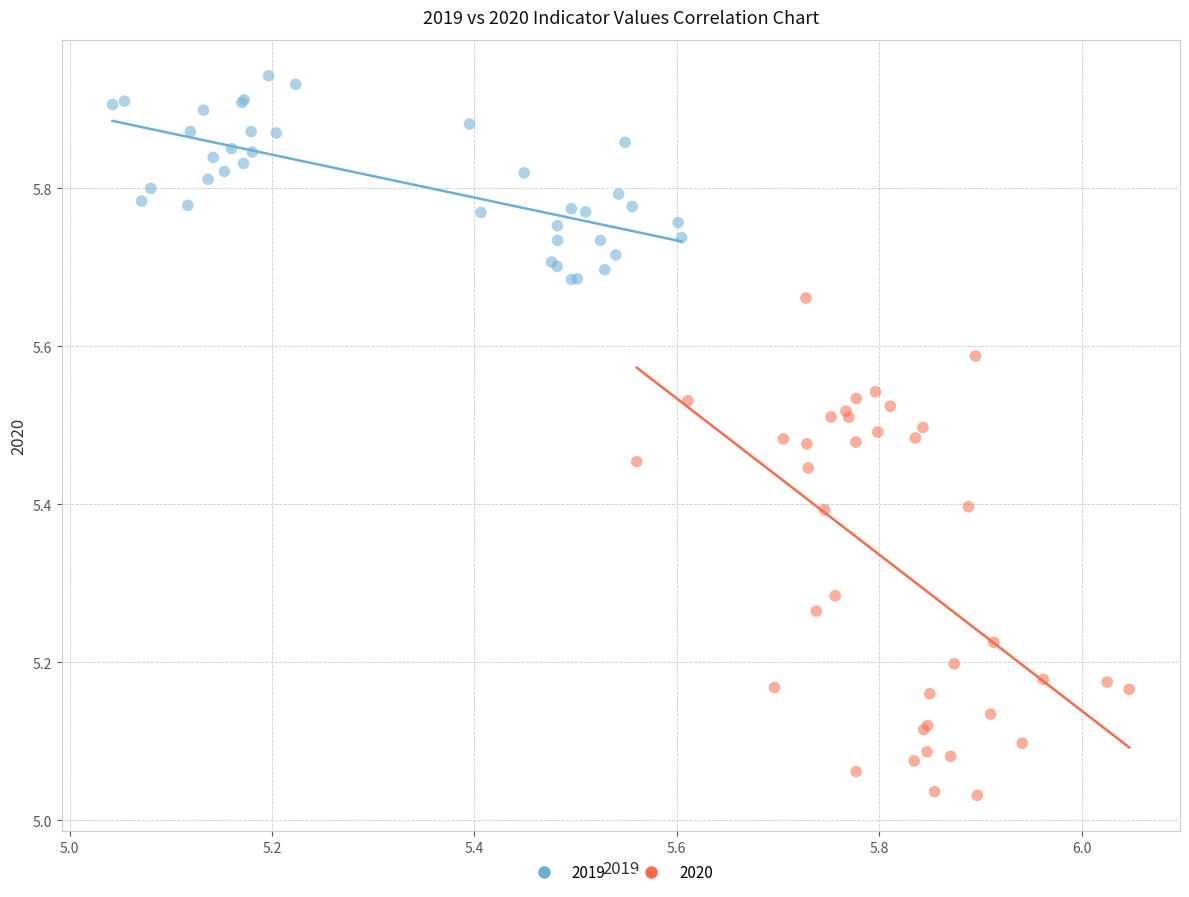

Which series reaches the maximum Y coordinate?

2019